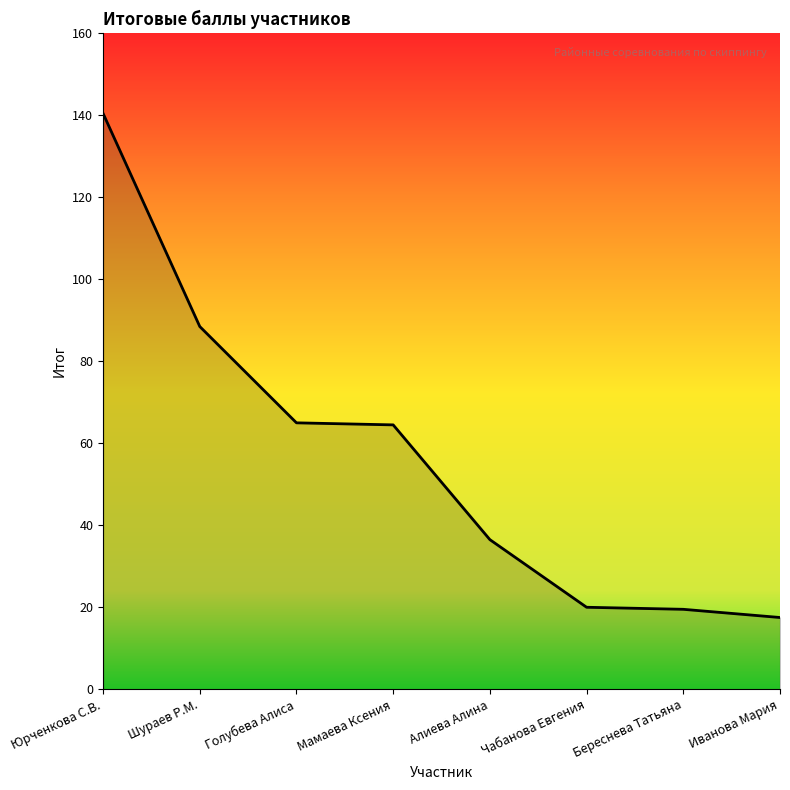

Is it true that the value at Иванова Мария is 3.6?

False